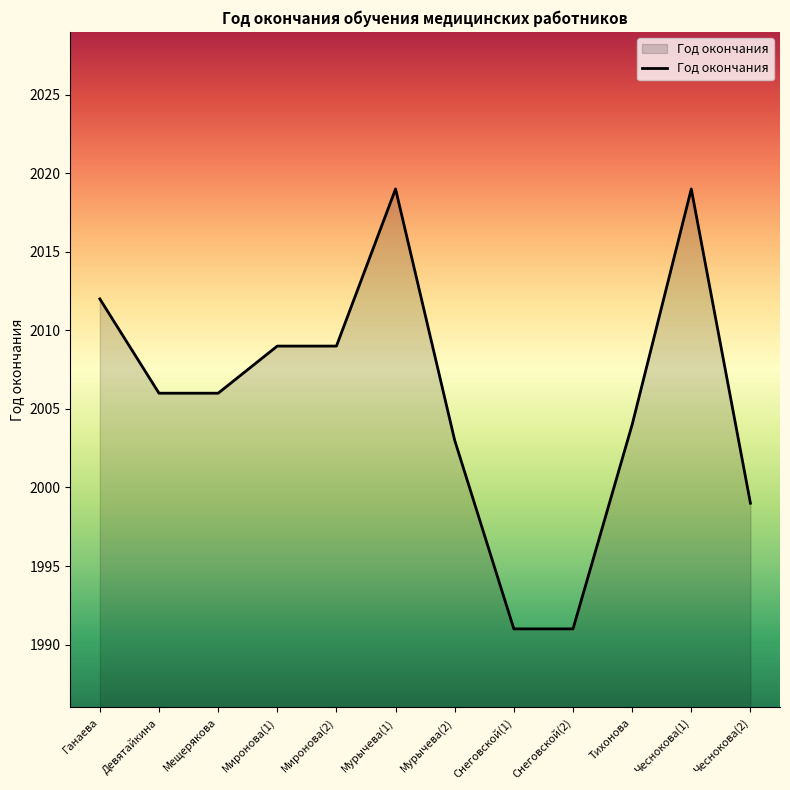

What is the approximate value at Ганаева, to the nearest 5?

2010